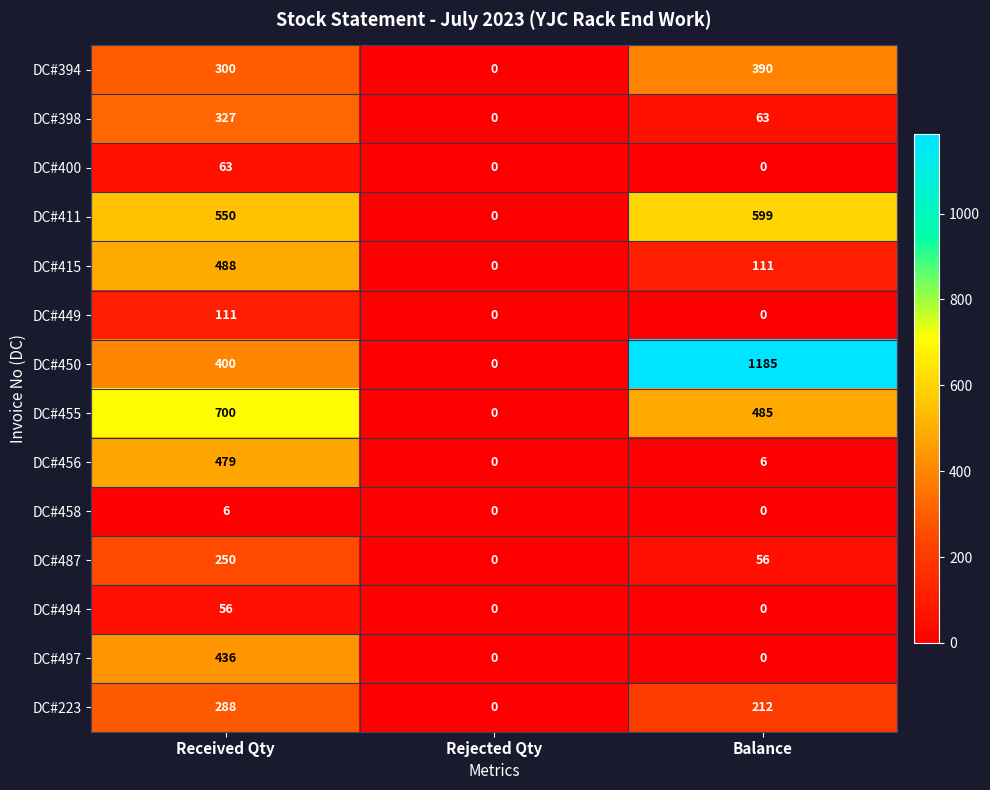

Rank the categories by DC#487 value from lowest to highest.

Rejected Qty, Balance, Received Qty